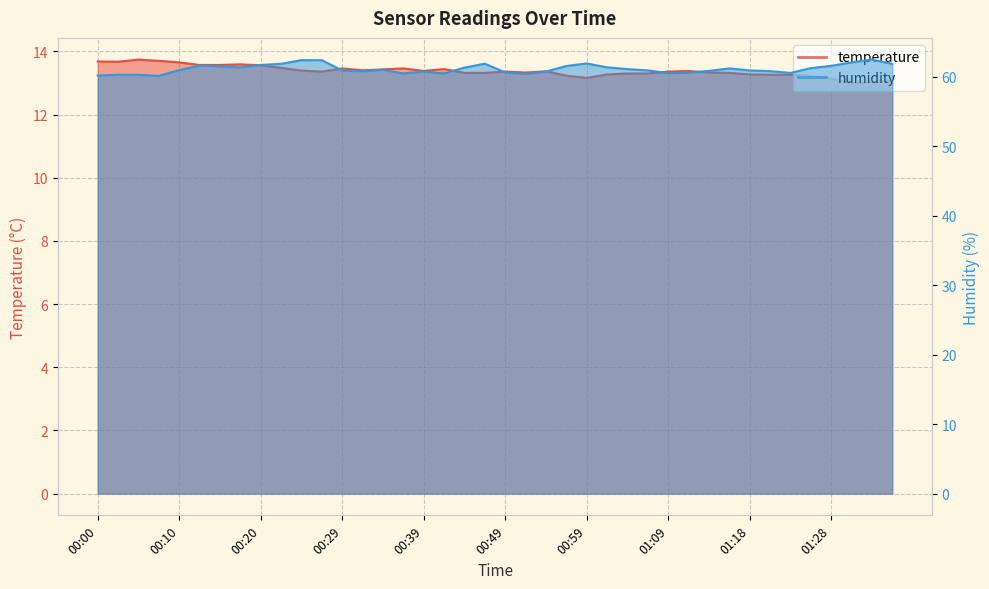

What is the sum of the humidity values at 00:34 and 00:03?

121.2